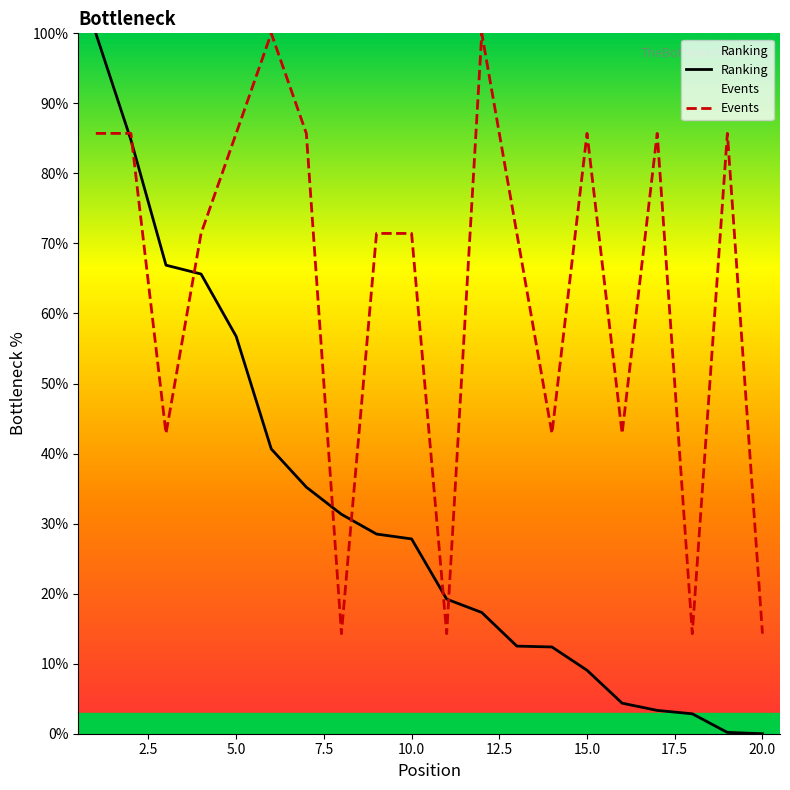

How many values in the Events series are below 71?

7